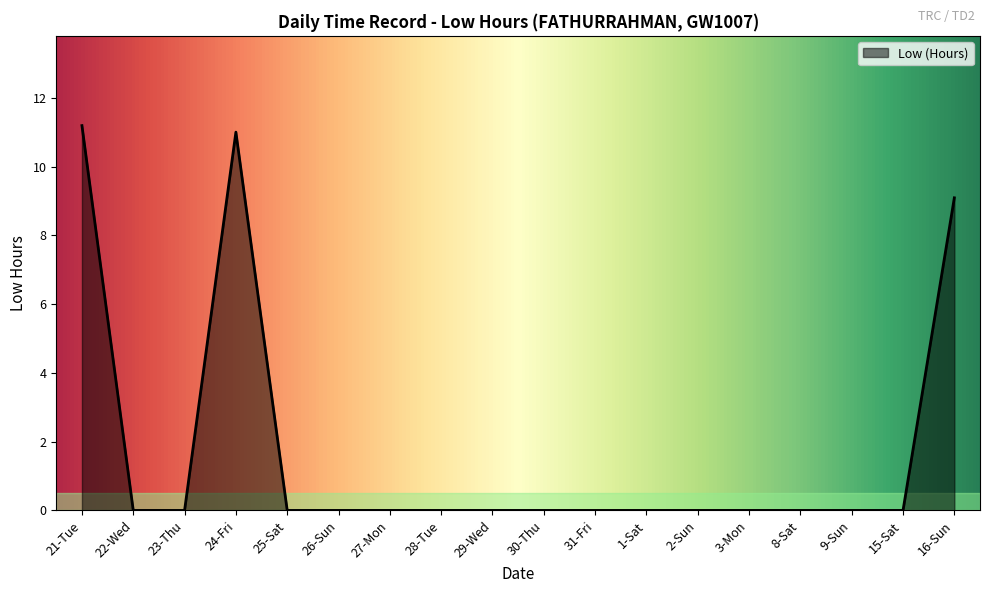

At which label is the value closest to 5?

16-Sun